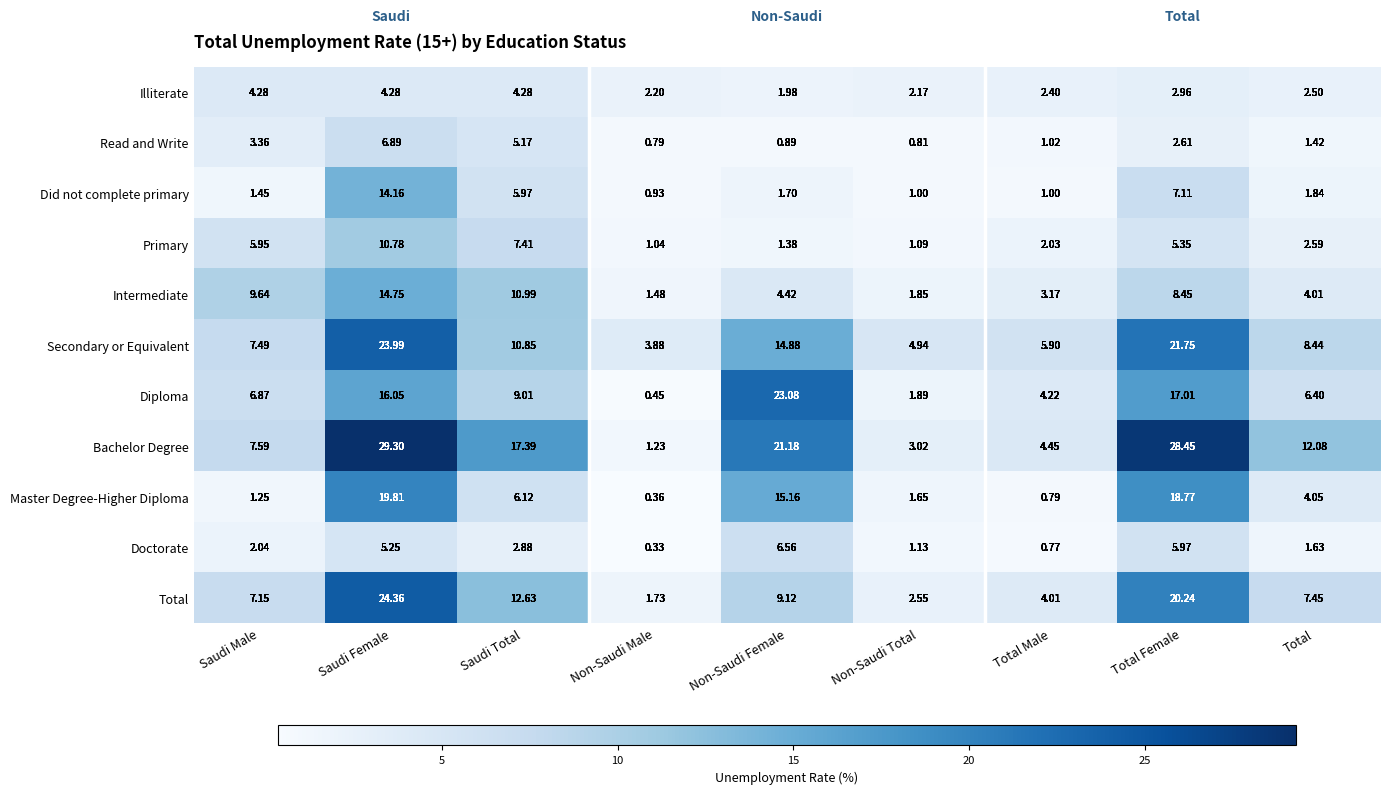

At which label does Illiterate reach its minimum?

Non-Saudi Female